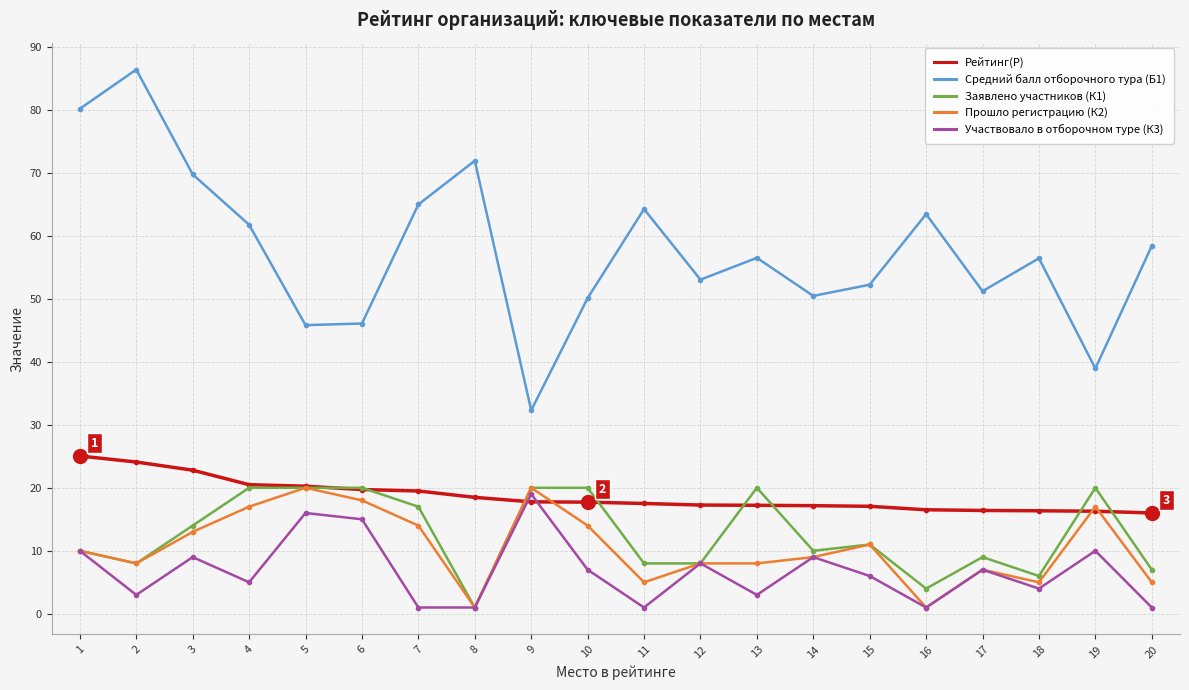

How many values in the Средний балл отборочного тура (Б1) series exceed 56?

11